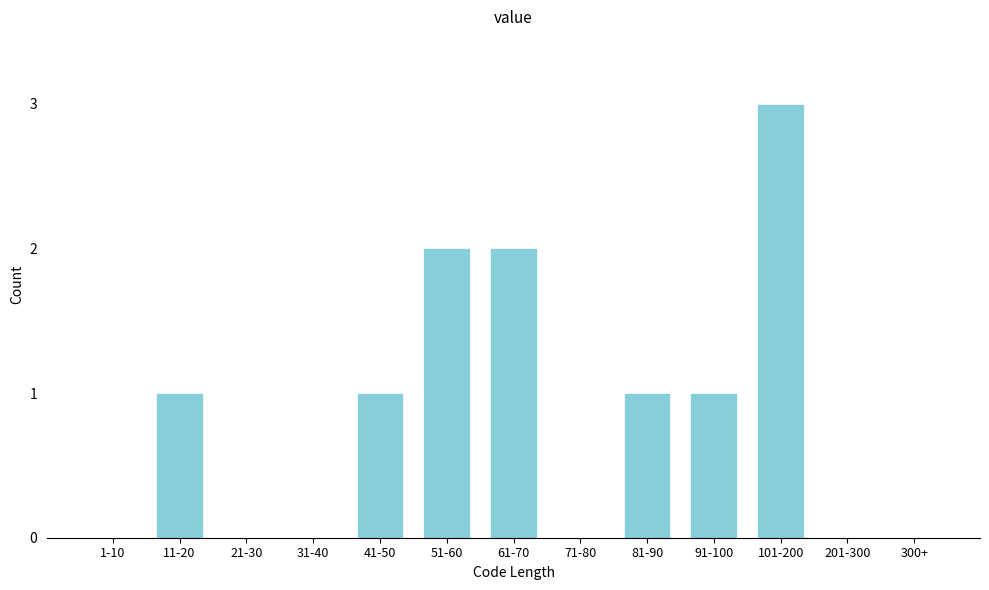

Reading right to left, list all the values displayed in this chart.

300+=0	201-300=0	101-200=3	91-100=1	81-90=1	71-80=0	61-70=2	51-60=2	41-50=1	31-40=0	21-30=0	11-20=1	1-10=0